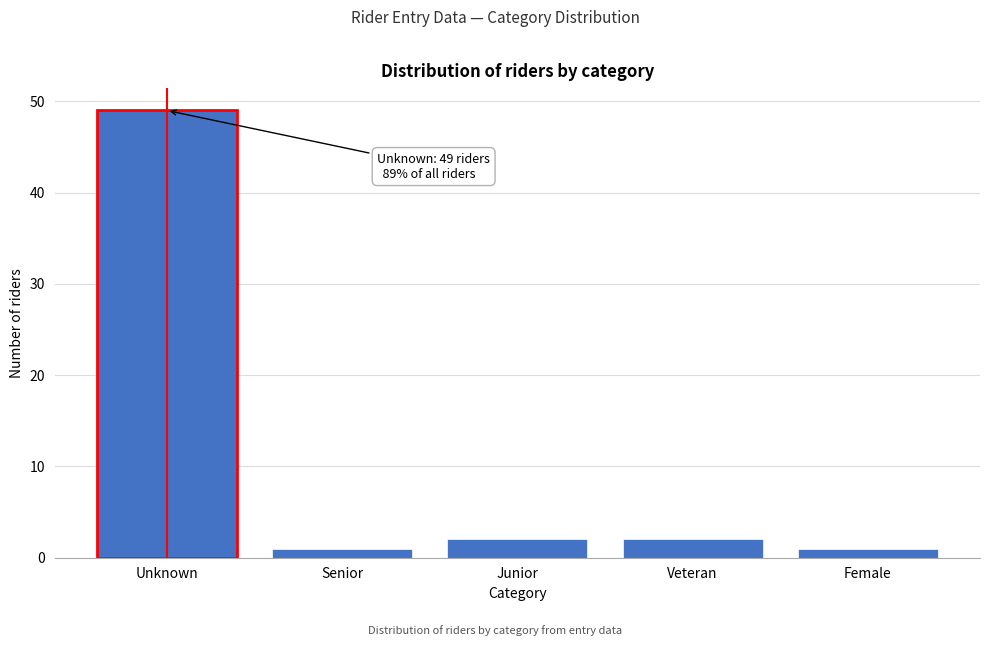

Reading right to left, extract all data points from this chart.

1	2	2	1	49